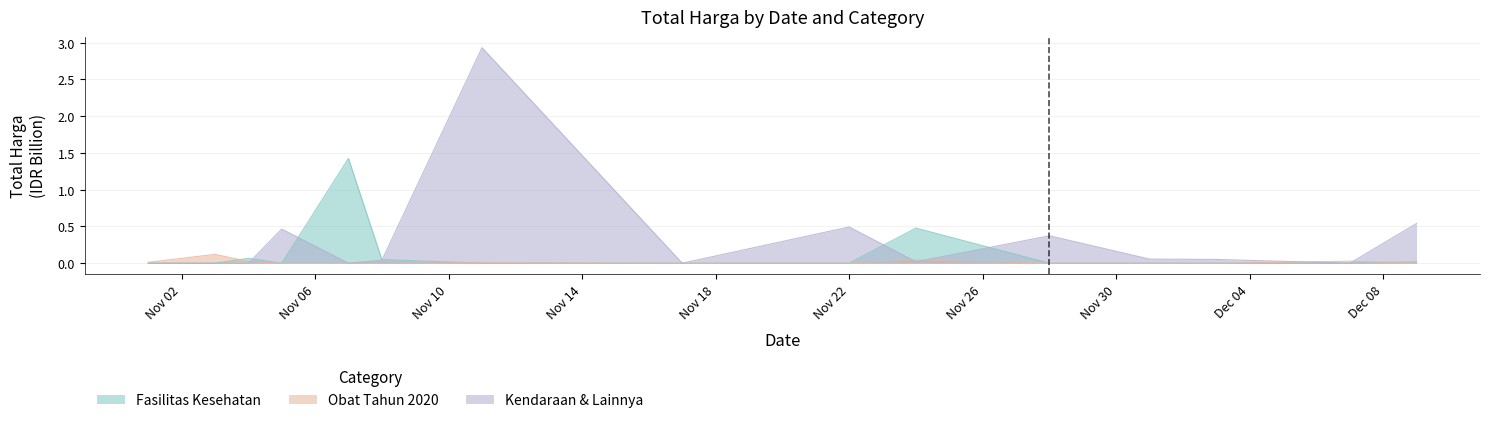

How many intersections are there between Fasilitas Kesehatan and Obat Tahun 2020?

3